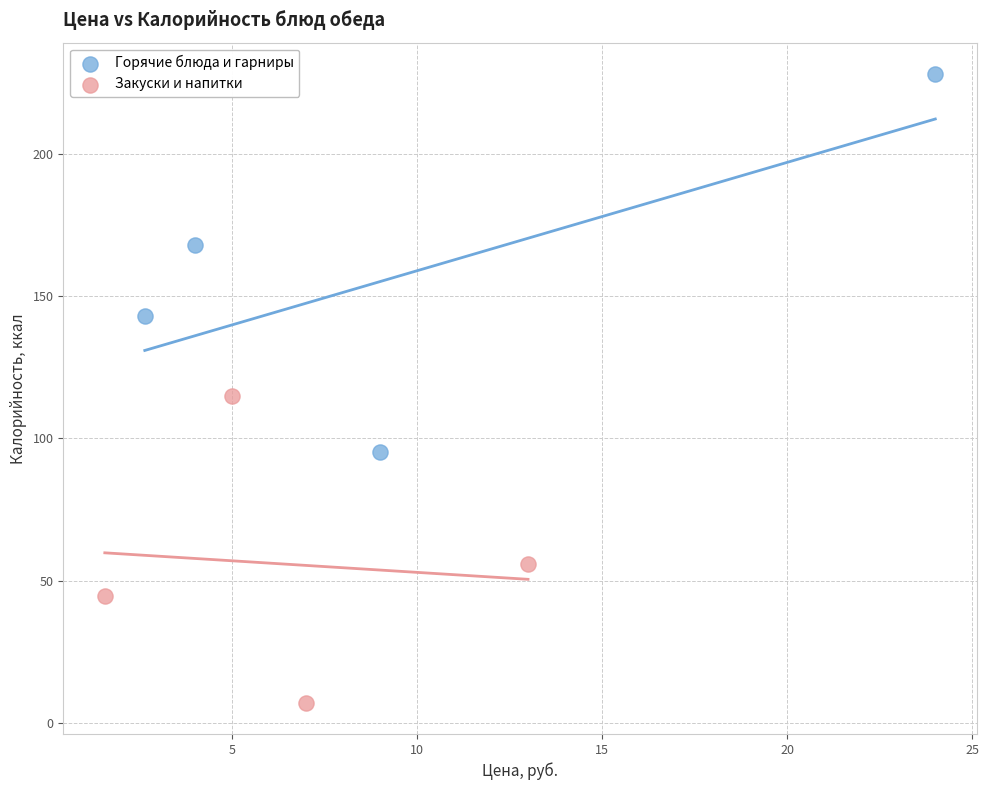

What are all the series names shown in the legend?

Горячие блюда и гарниры, Закуски и напитки